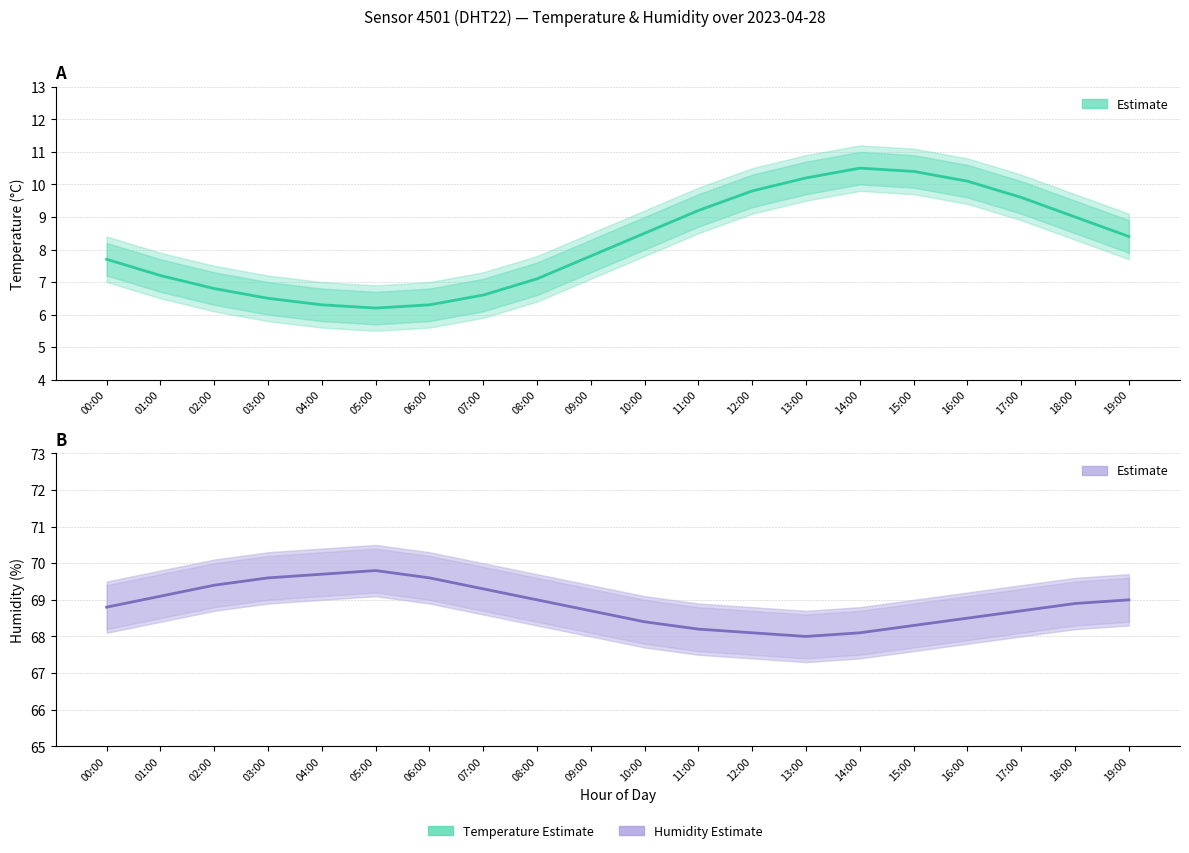

What is the label of the 5th point from the right?

15:00